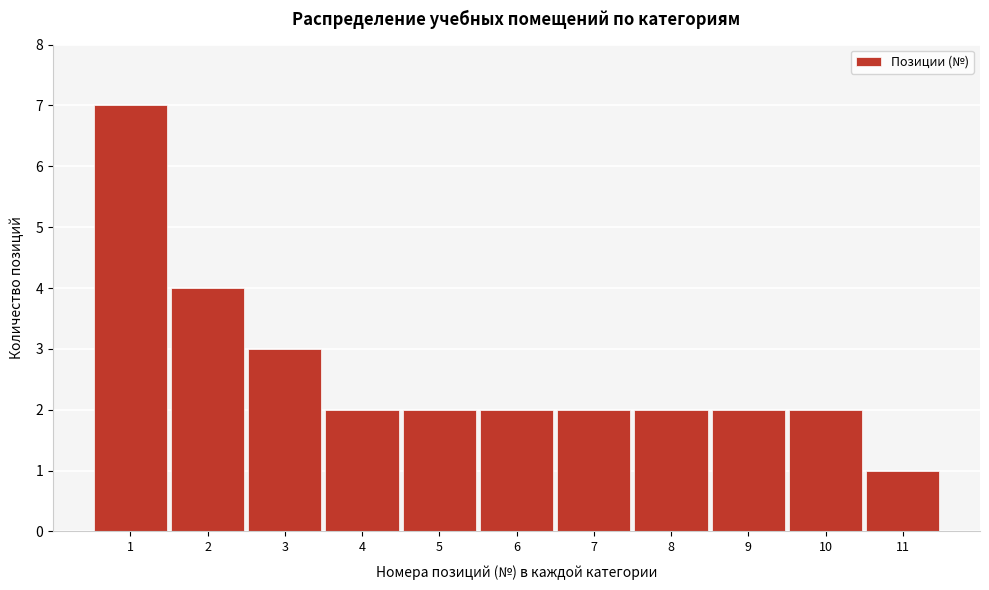

Reading left to right, list every bar in this chart as the range it spans on the x-axis followed by its height. The values are not printed on the chart, so give them approximately, as read against the axis.

0.5 to 1.5: 7
1.5 to 2.5: 4
2.5 to 3.5: 3
3.5 to 4.5: 2
4.5 to 5.5: 2
5.5 to 6.5: 2
6.5 to 7.5: 2
7.5 to 8.5: 2
8.5 to 9.5: 2
9.5 to 10.5: 2
10.5 to 11.5: 1